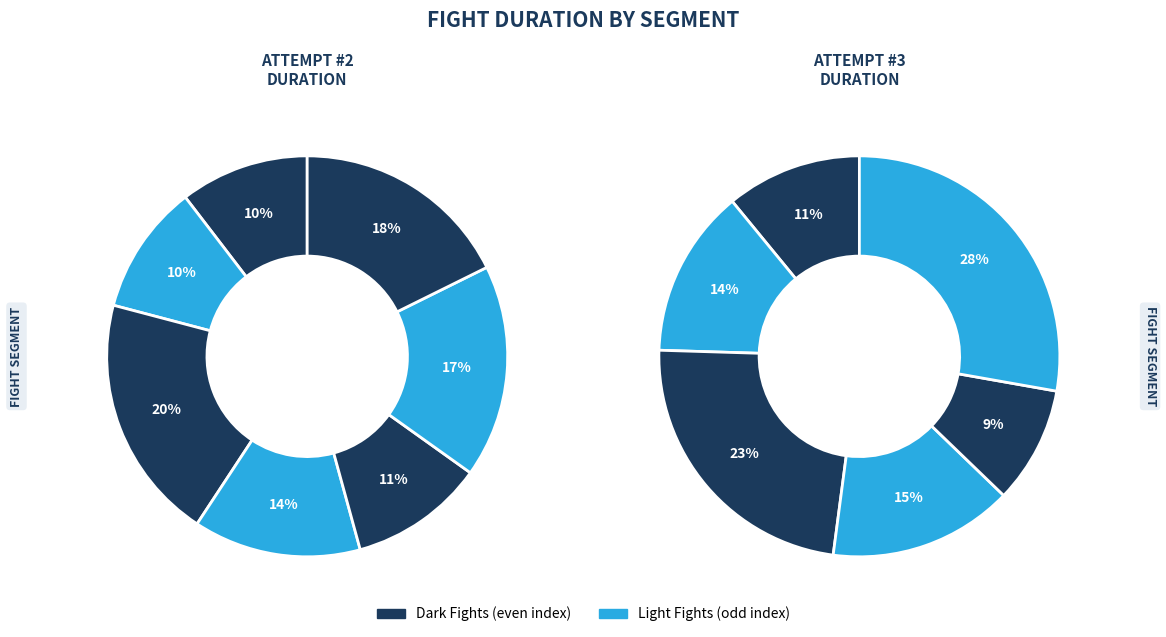

Which series has the widest spread of values?

Attempt #3